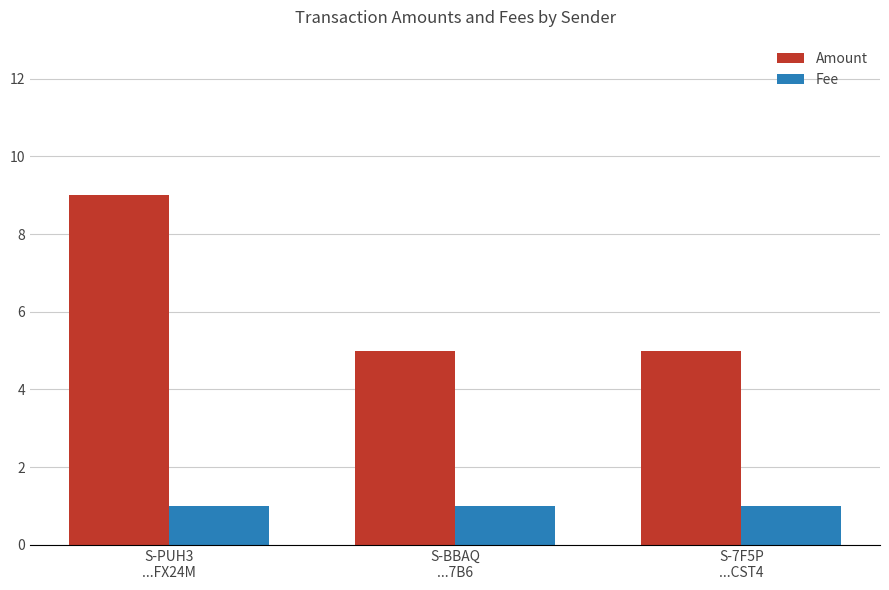

Reading left to right, list all the values displayed in this chart.

Amount: S-PUH3
...FX24M=9	S-BBAQ
...7B6=5	S-7F5P
...CST4=5
Fee: S-PUH3
...FX24M=1	S-BBAQ
...7B6=1	S-7F5P
...CST4=1